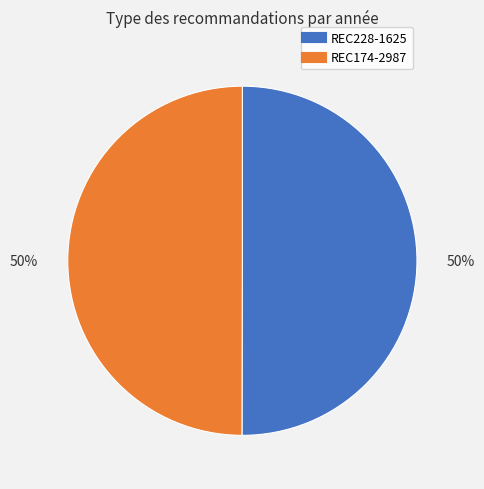

True or false: REC174-2987 accounts for 50% of the total.

True